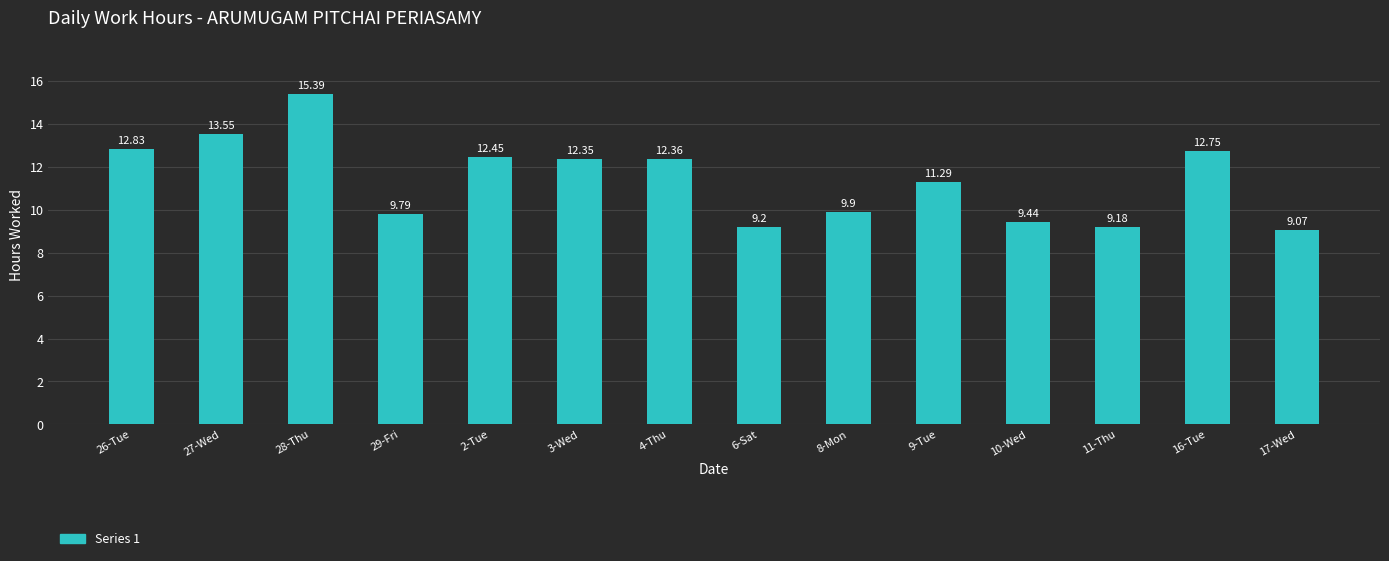

How many bars are there in total?

14